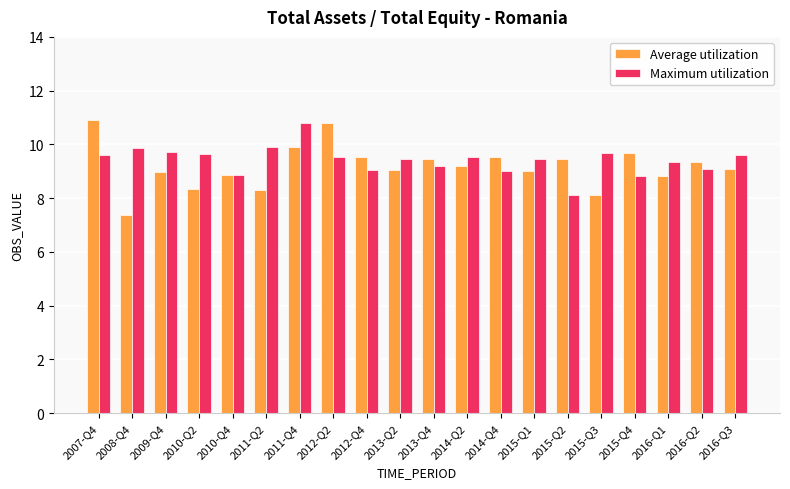

The value of Average utilization at 2012-Q4 is 9.5. True or false?

True